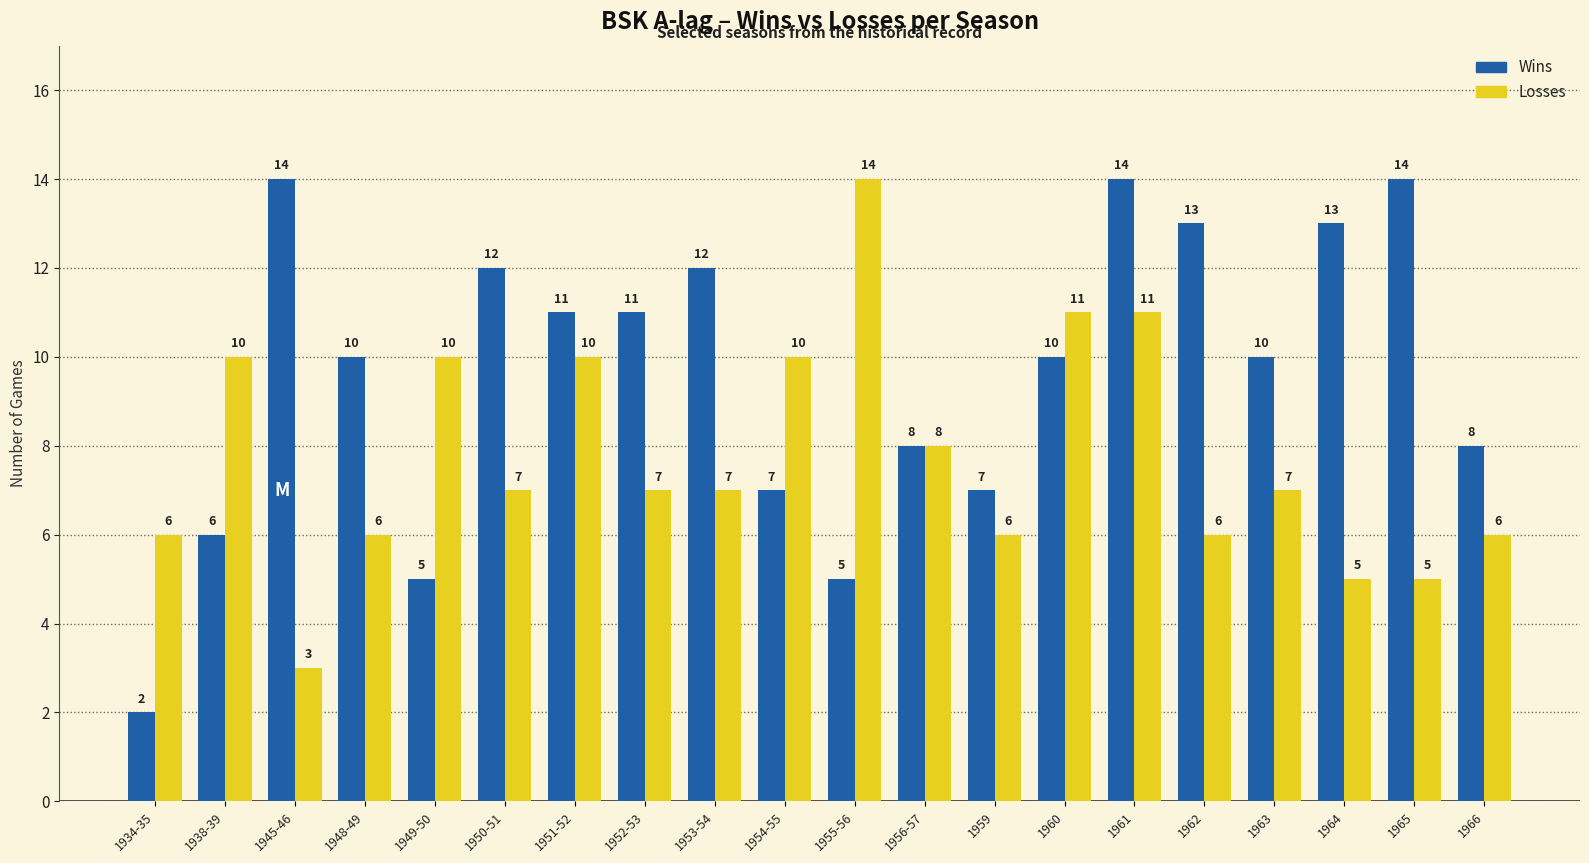

How many categories are shown in the chart?

20